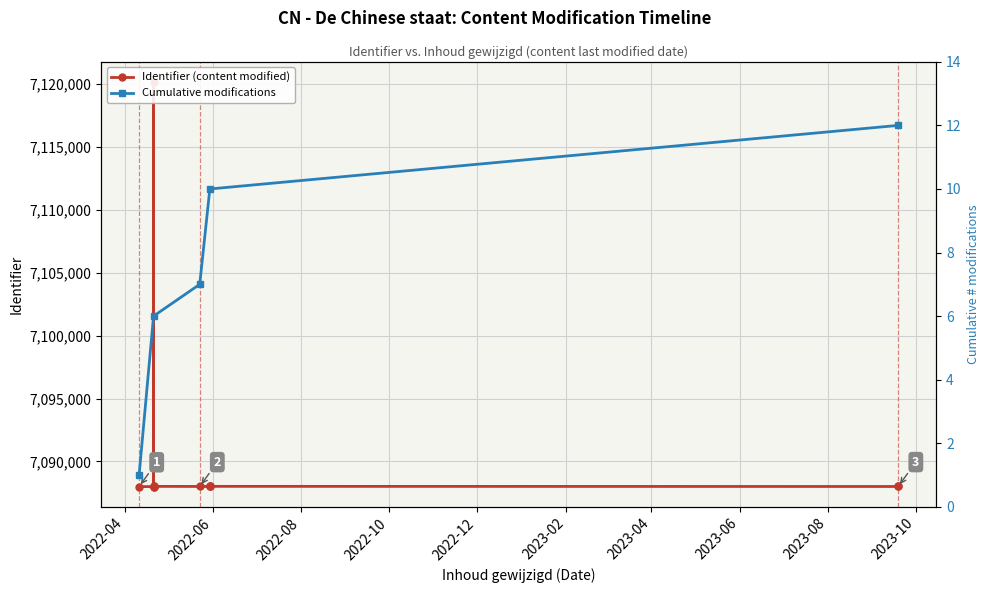

What is the difference between the maximum and second lowest values?

32134